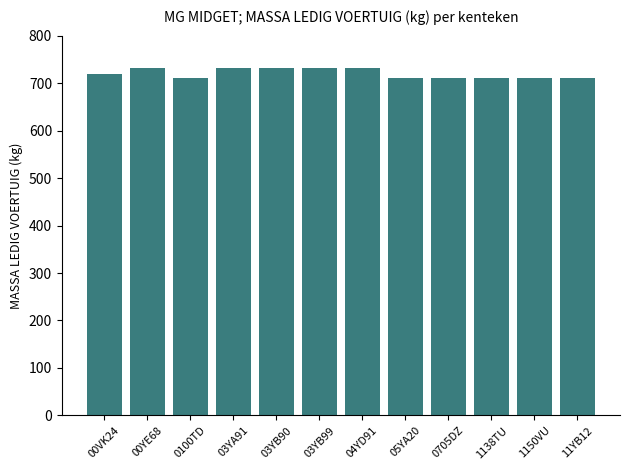

What is the average value?

720